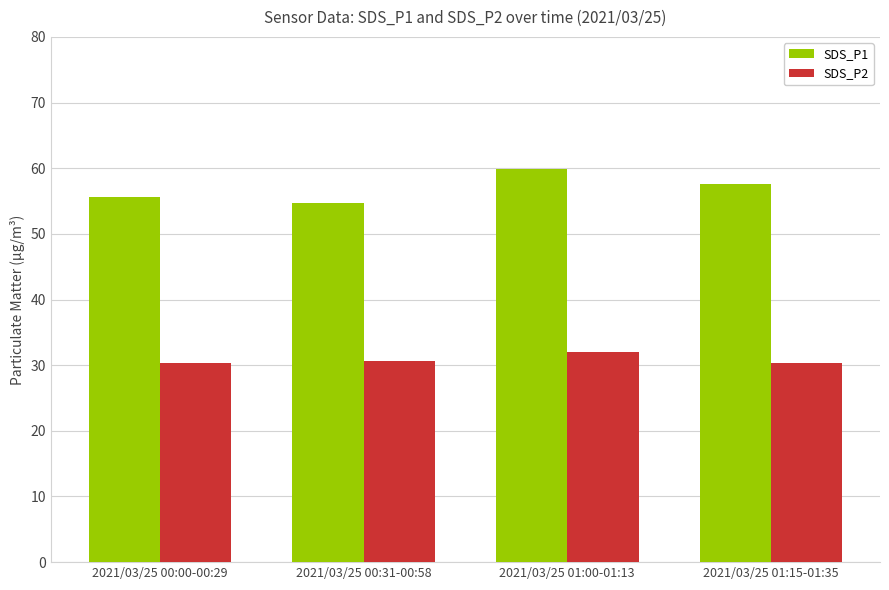

Rank the series at 2021/03/25 01:15-01:35 from highest to lowest value.

SDS_P1, SDS_P2